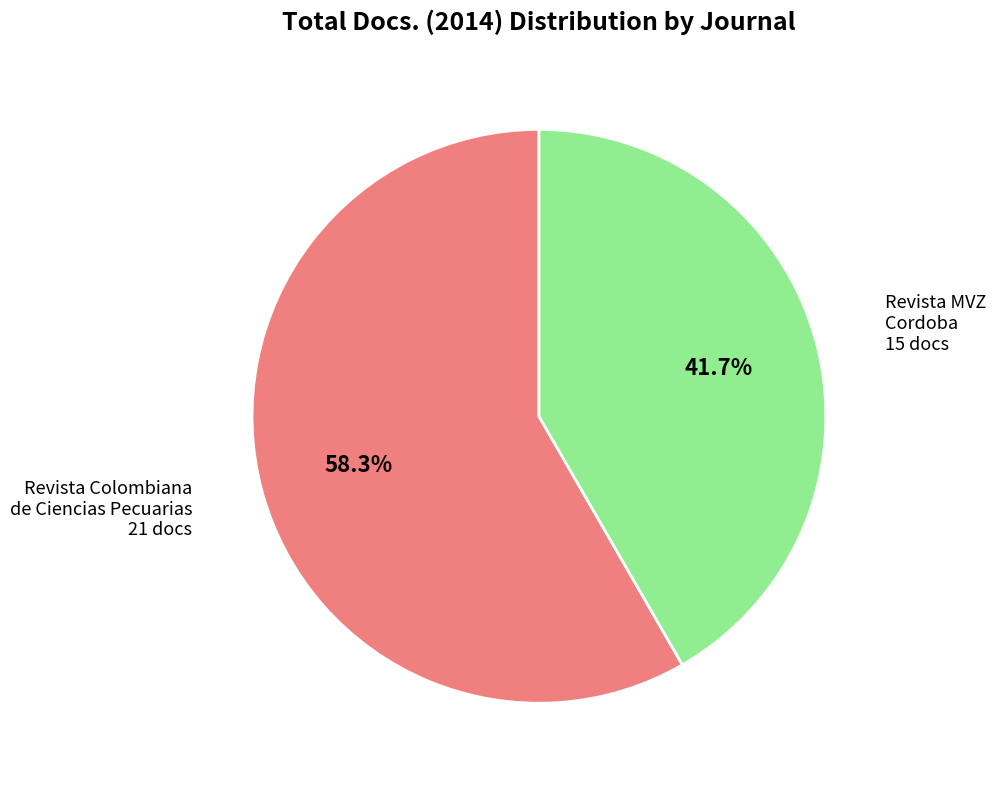

Is the sum of Revista MVZ Cordoba and Revista Colombiana de Ciencias Pecuarias greater than half?

Yes